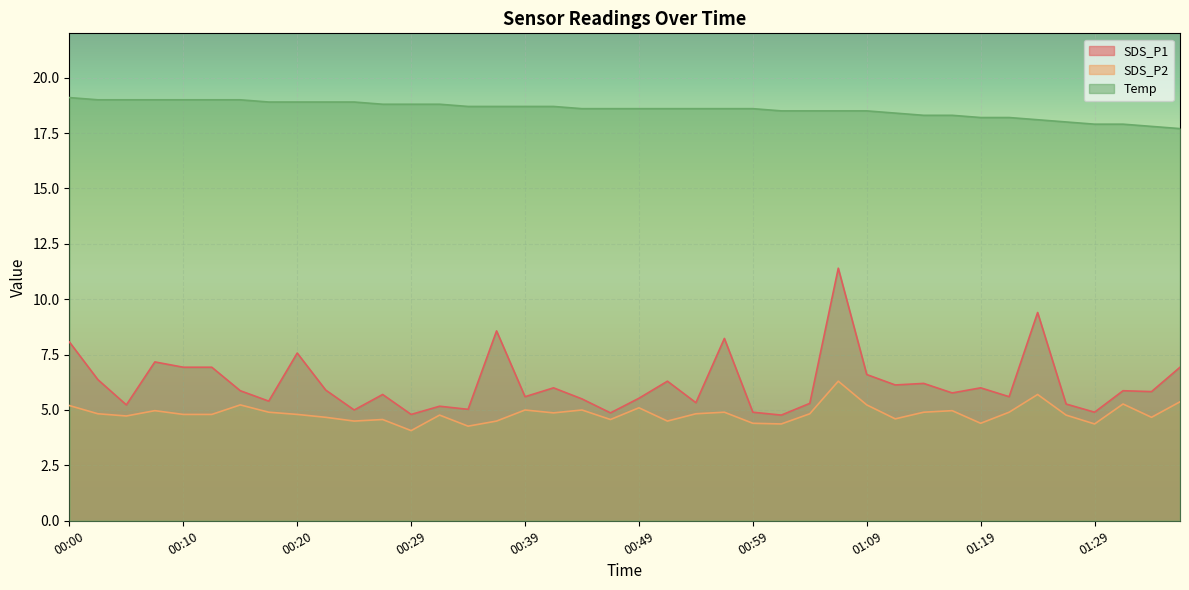

How many lines are shown in the chart?

3